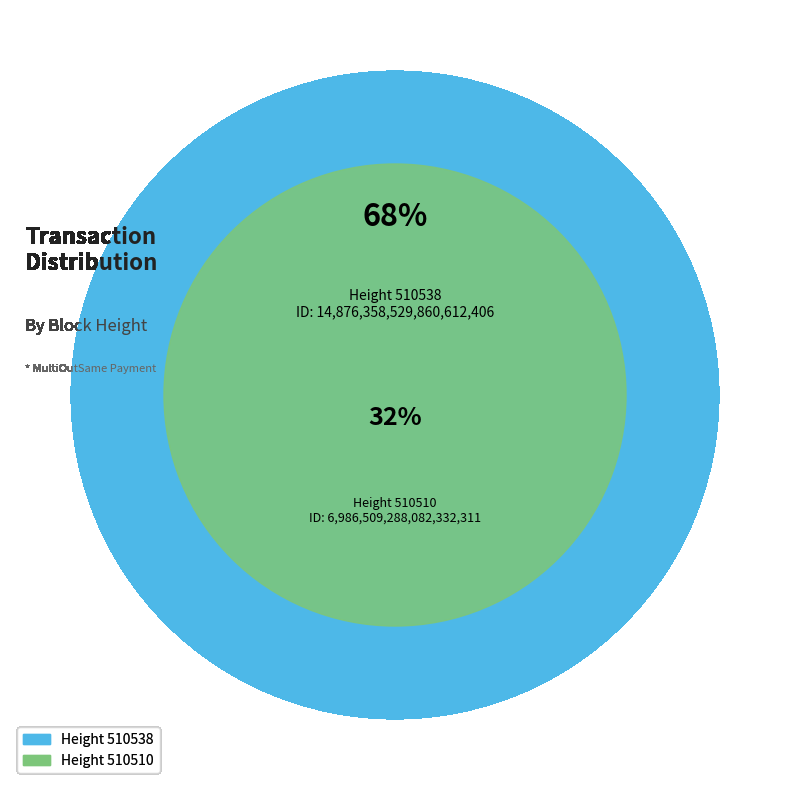

To the nearest percent, what portion does 510510 represent?

32%